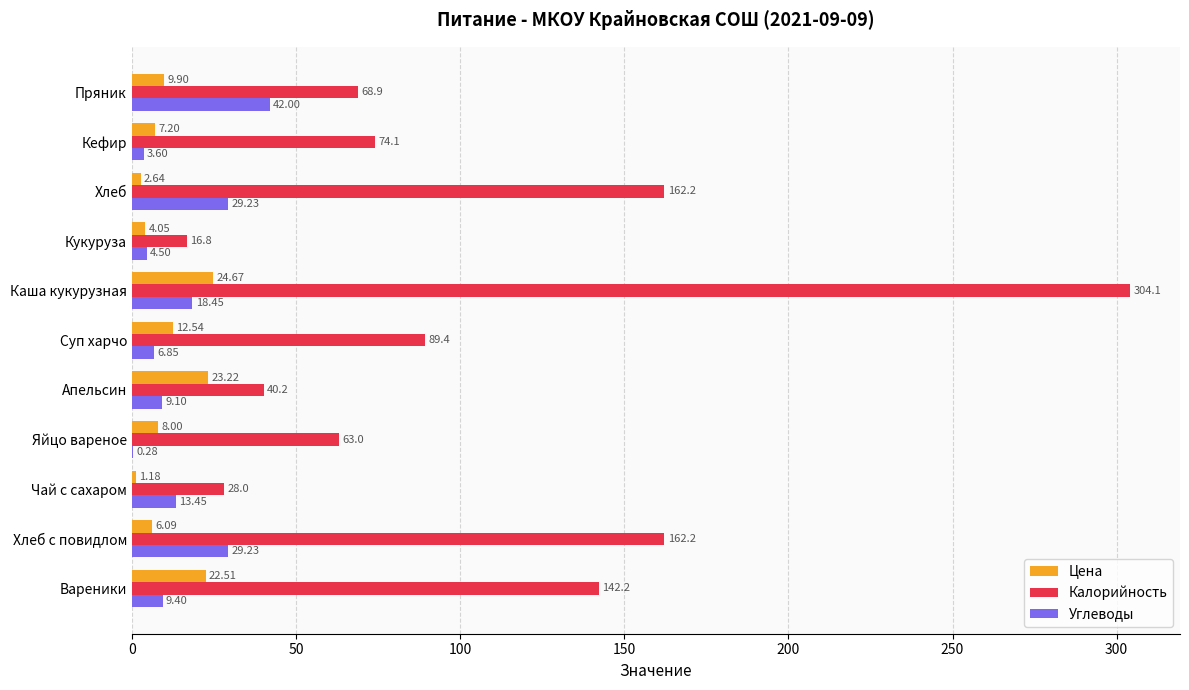

Which series has the largest total across all categories?

Калорийность